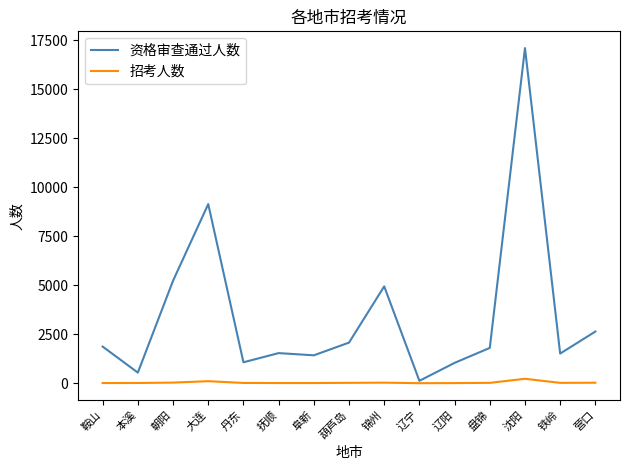

Between 锦州 and 营口, which series saw the biggest shift?

资格审查通过人数